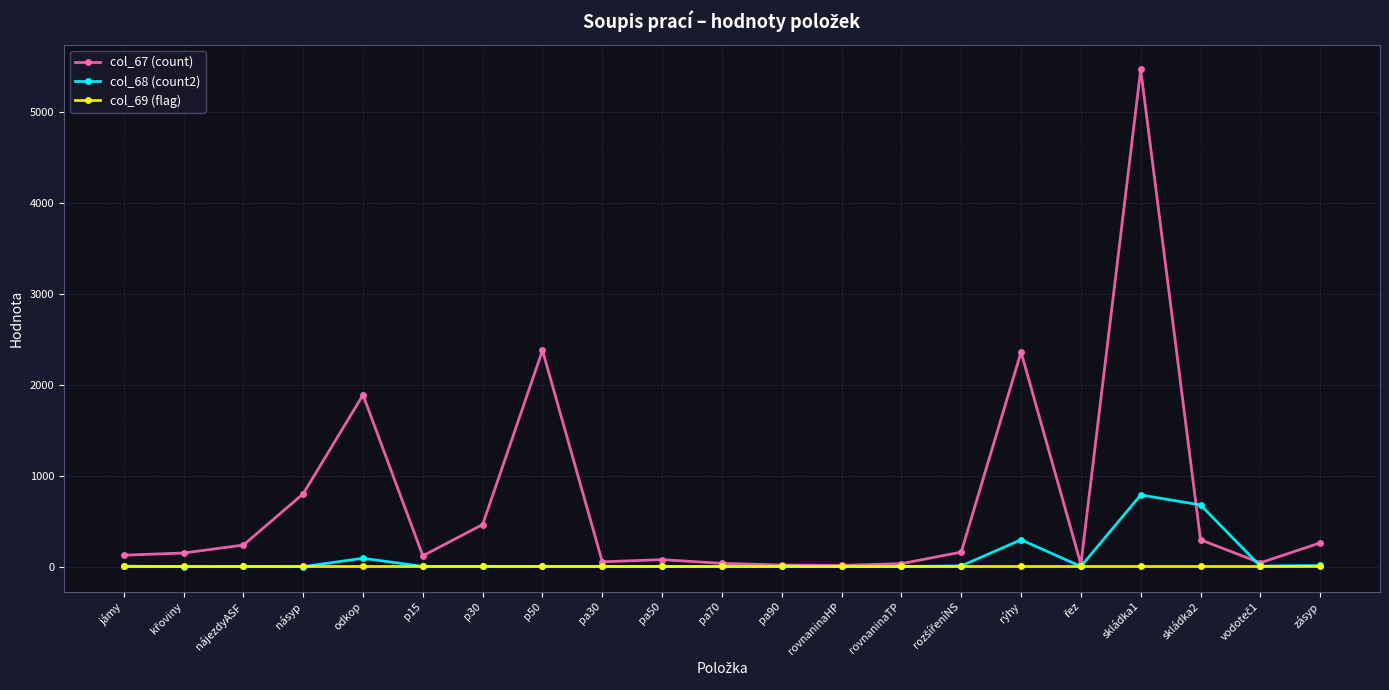

What is the sum of the col_69 (flag) values at pa30 and pa70?

4